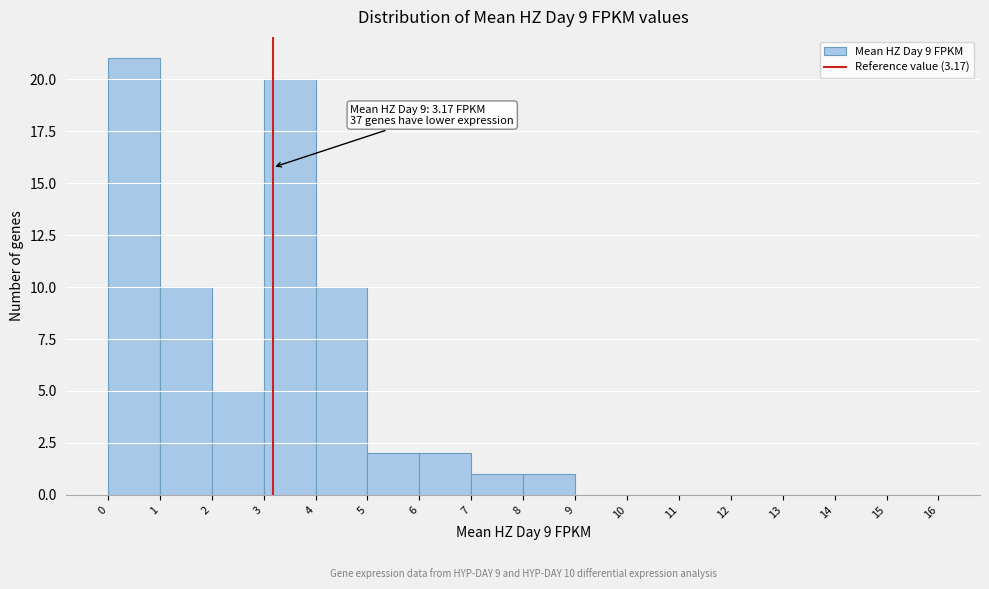

Which range on the x-axis has the tallest bar?

0 to 1